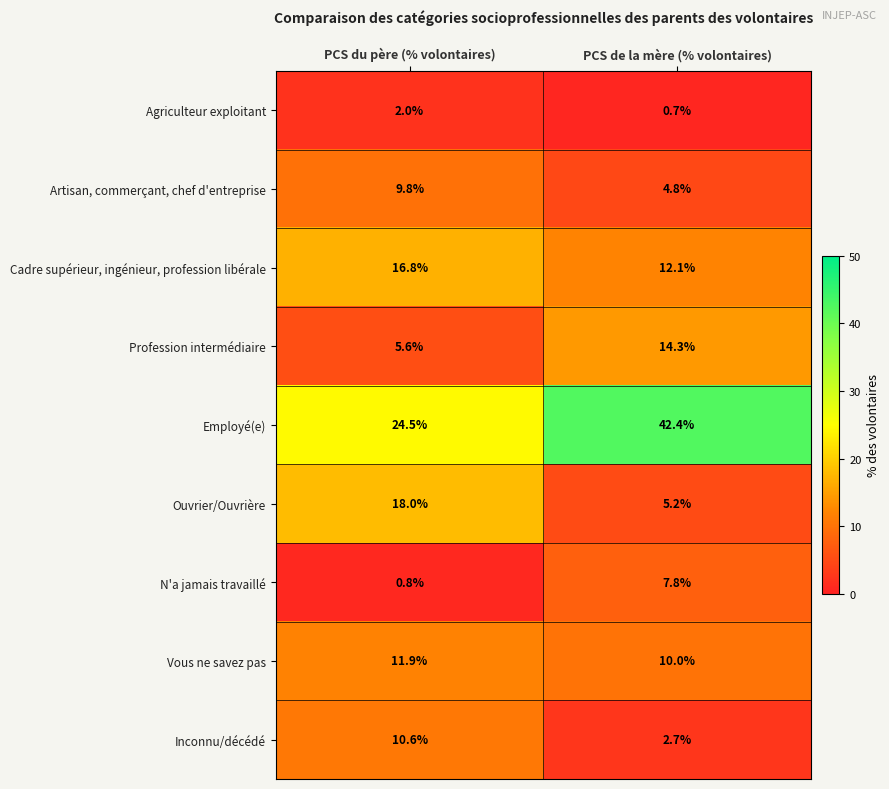

What is the difference between the maximum and minimum values in the Vous ne savez pas series?

1.9